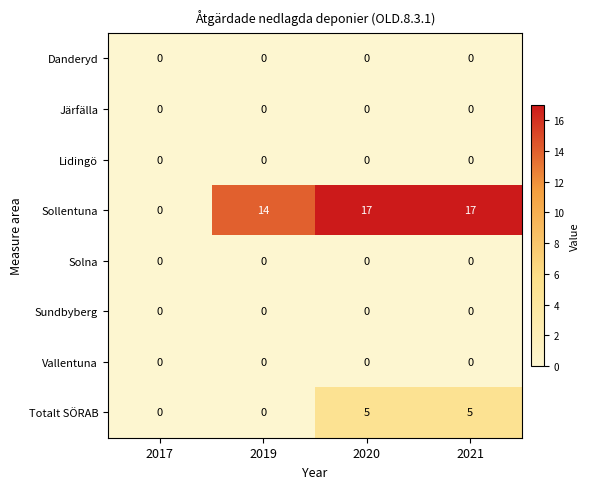

What is the sum of all Totalt SÖRAB values?

10